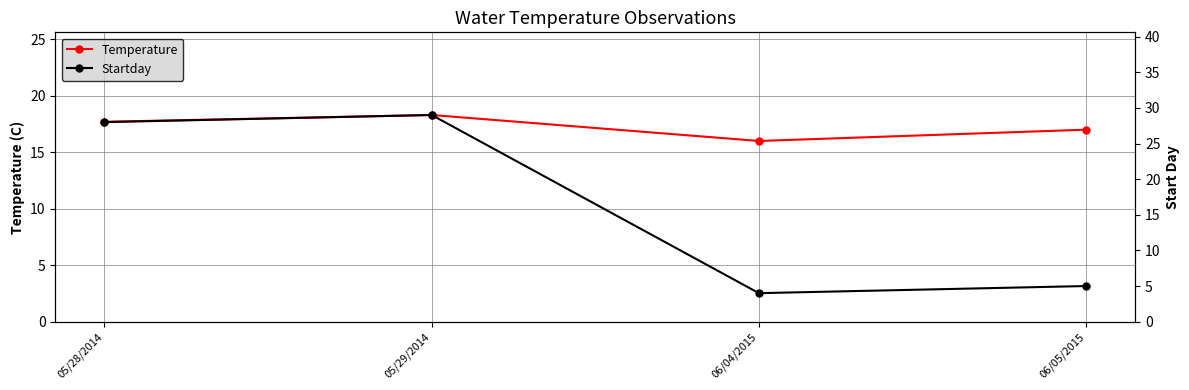

Rank the series at 06/05/2015 from lowest to highest value.

Startday, Temperature